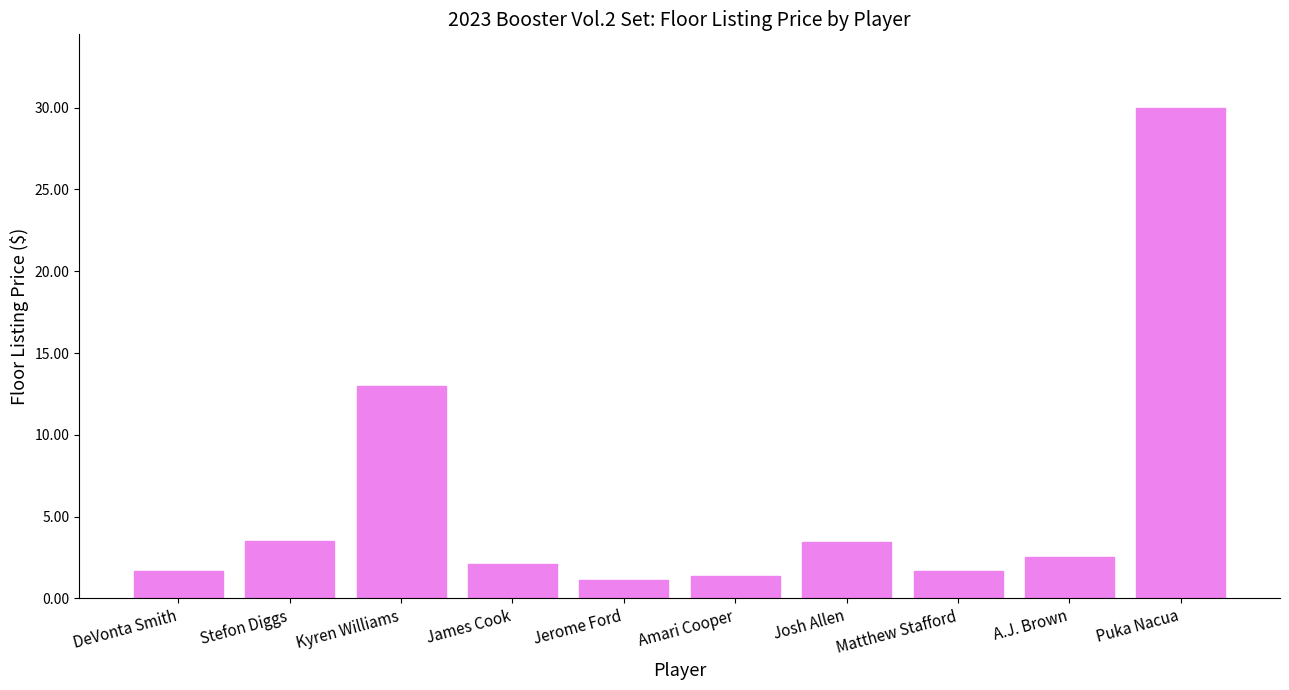

What is the ratio of the value at James Cook to the value at Stefon Diggs?

0.6